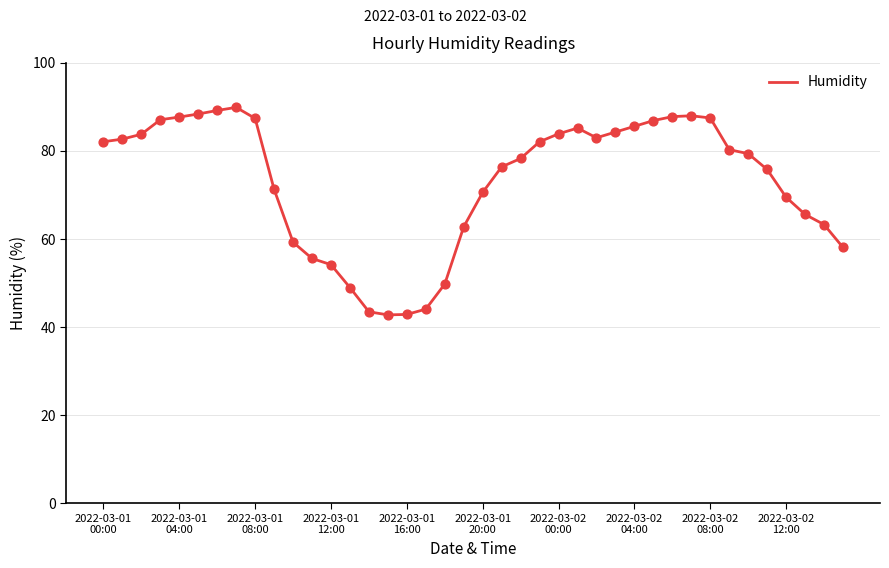

What is the difference between the maximum and minimum values?

47.1